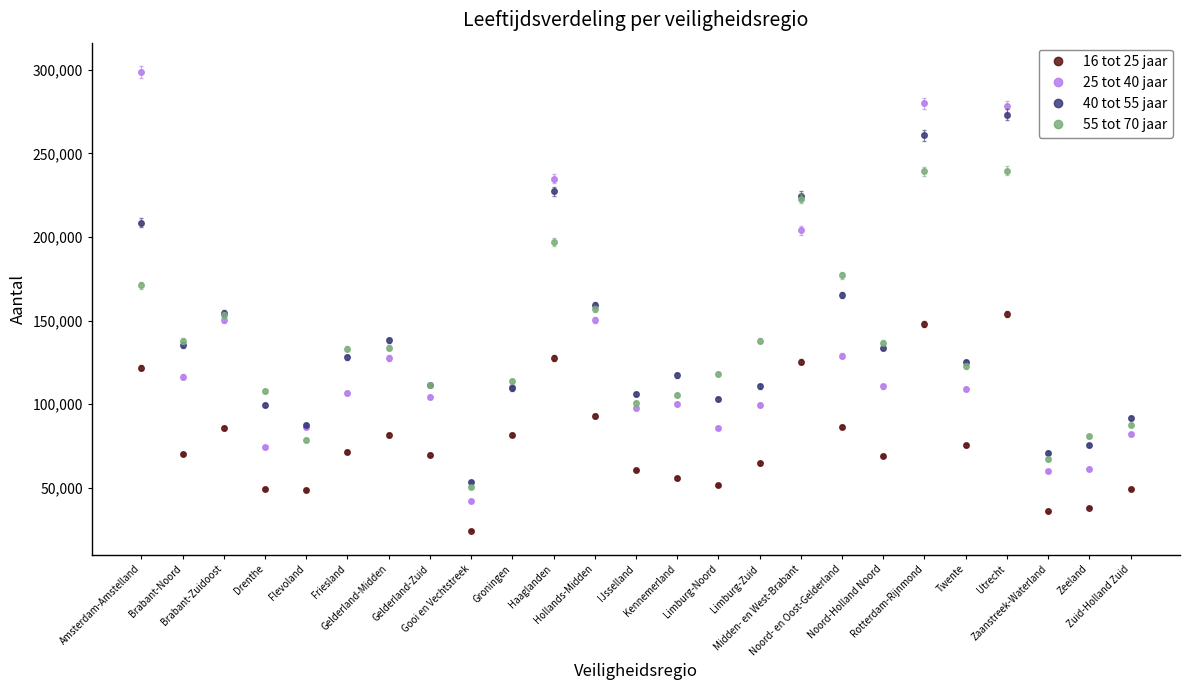

What is the difference between the 40 tot 55 jaar values at Gelderland-Zuid and IJsselland?

5500